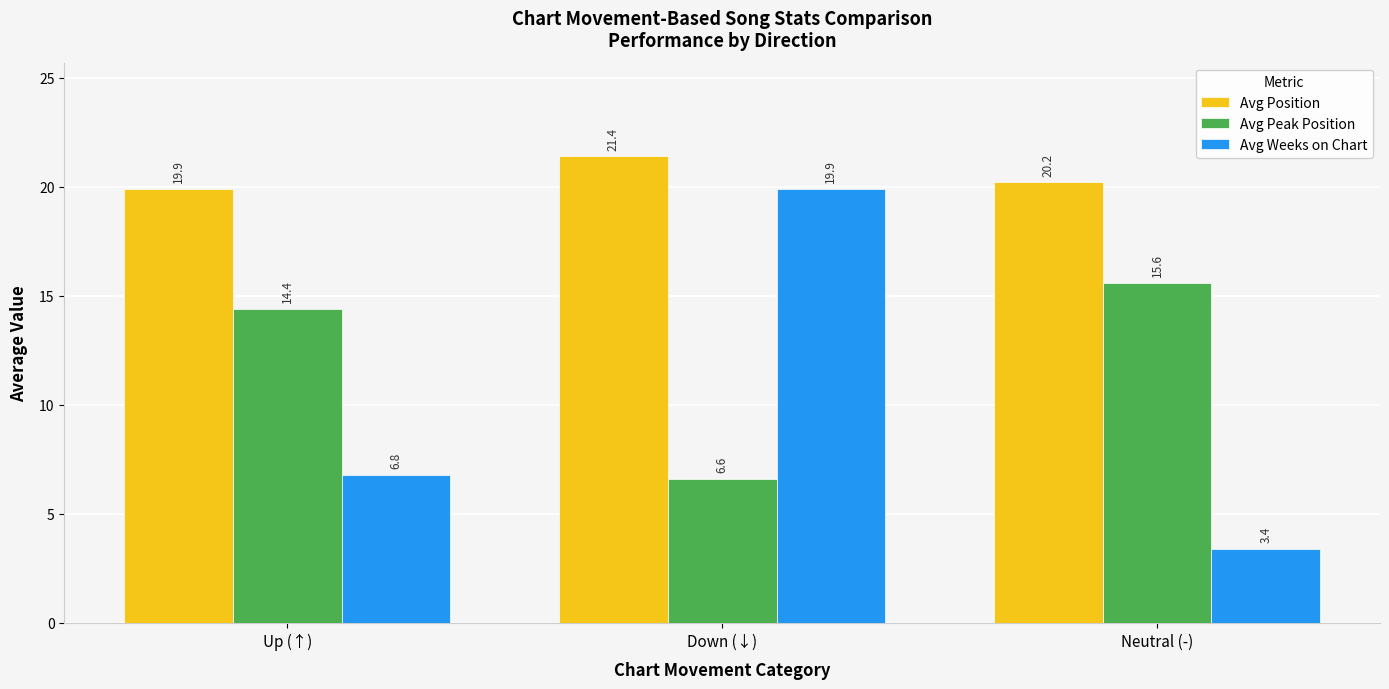

What is the spread (max minus min) of values at Up (↑)?

13.1